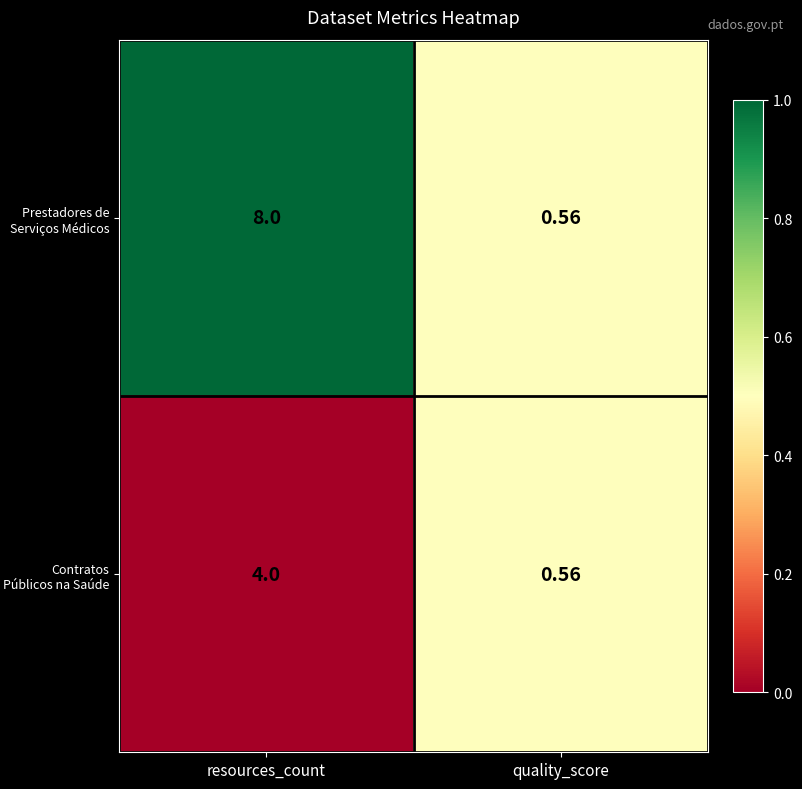

At which category is the sum across all series the highest?

resources_count